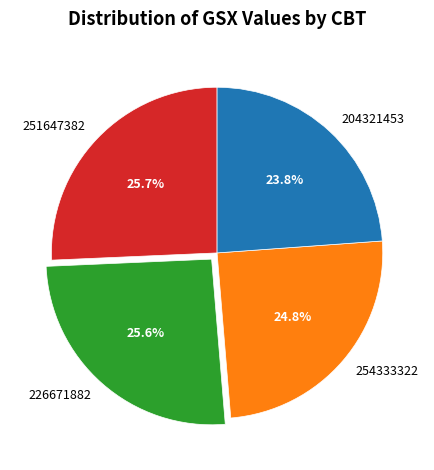

Is 204321453 the majority of the pie?

No